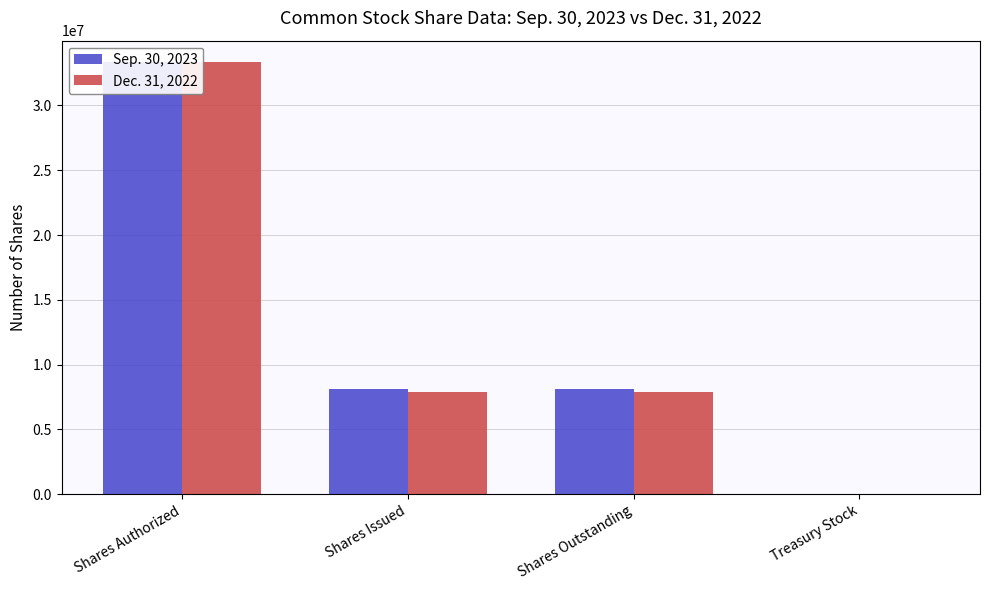

How many distinct data groups are displayed?

2